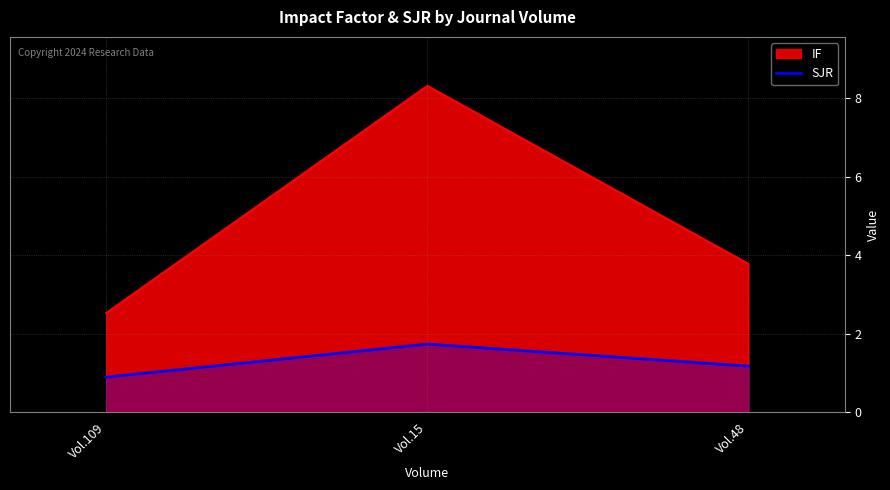

What position from the right is Vol.15?

2